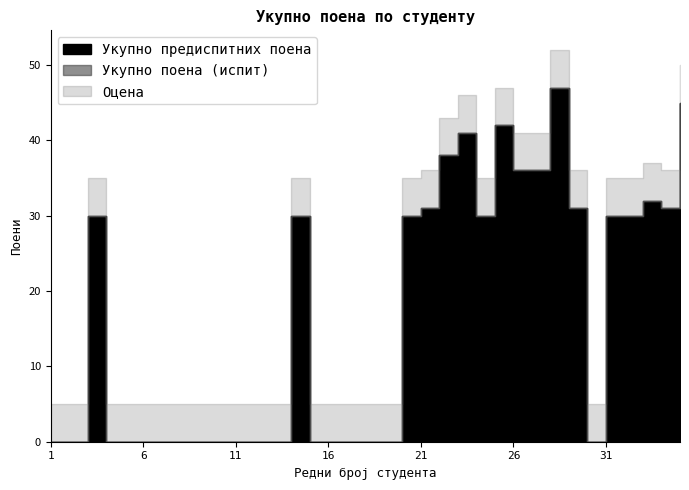

True or false: Укупно поена (испит) and Оцена intersect in this chart.

False